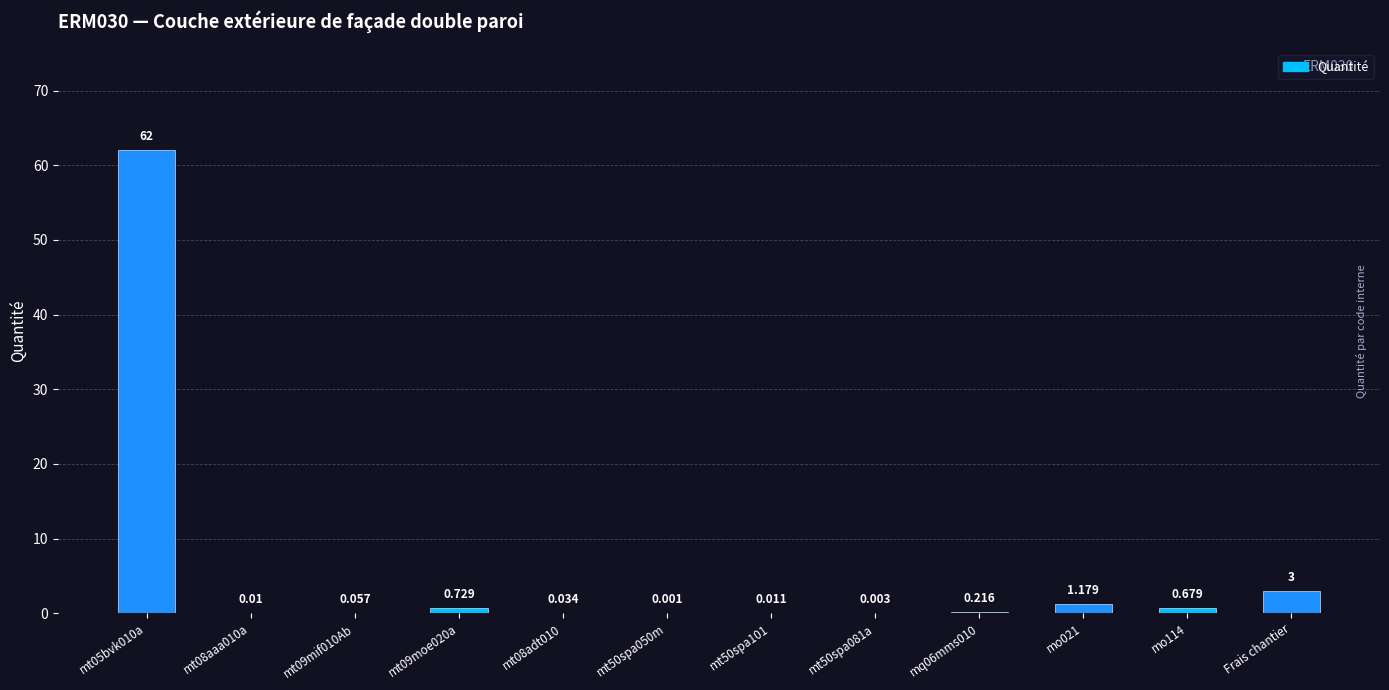

How many data points does each series have?

12